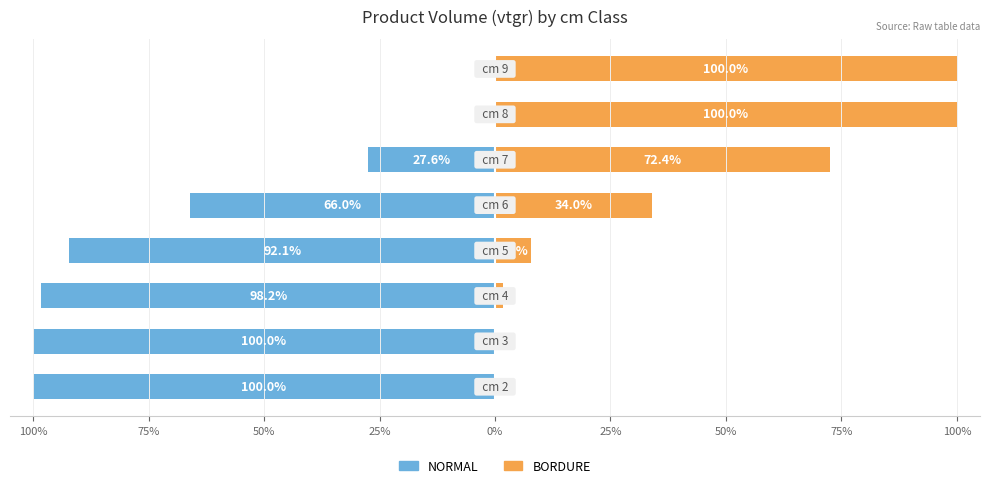

Is the value of NORMAL at 75% greater than the value of BORDURE at 100%?

No